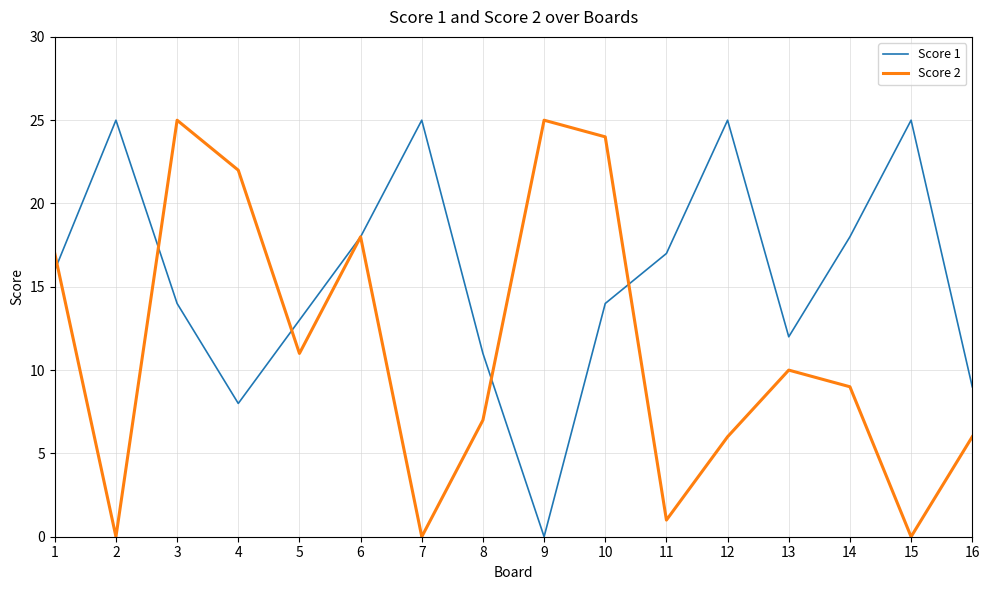

Is the value of Score 1 at 13 greater than the value of Score 2 at 8?

Yes